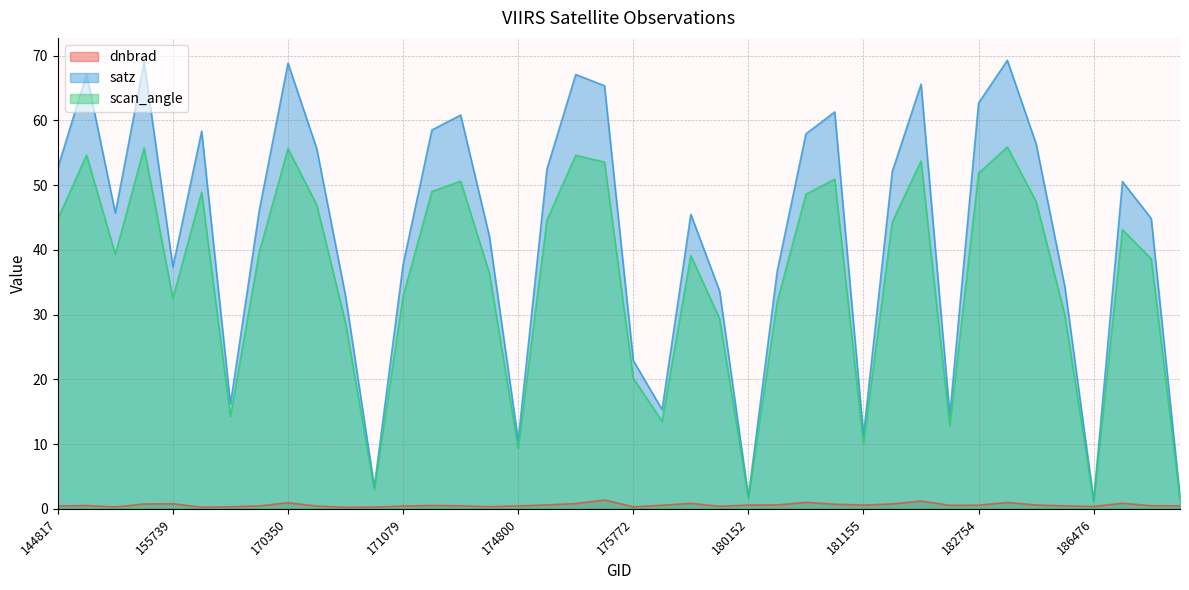

Which label corresponds to the smallest value in the chart?

155924